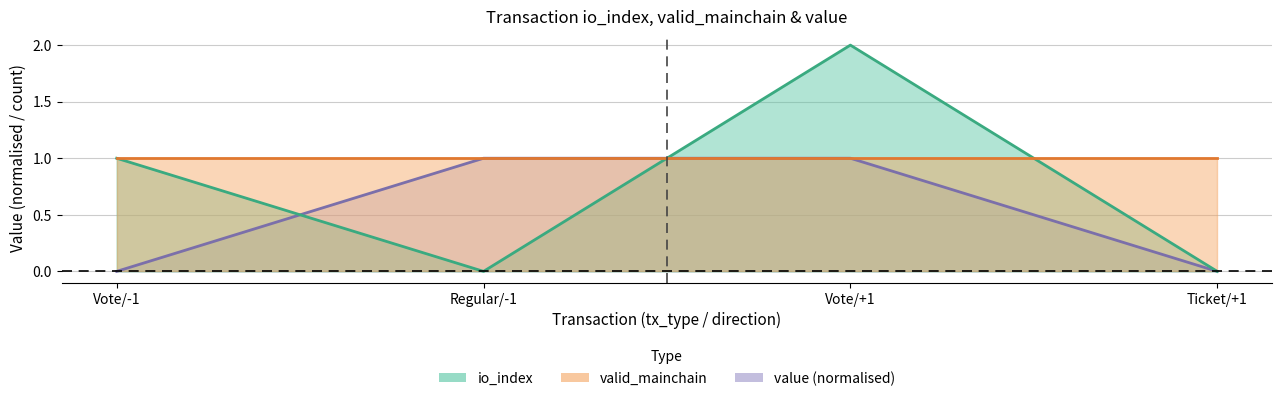

What is the difference between the highest and lowest values at Regular/-1?

1.0